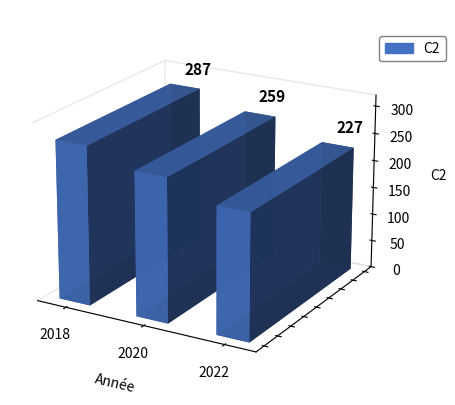

Is it true that the value at 2021 is 405?

False